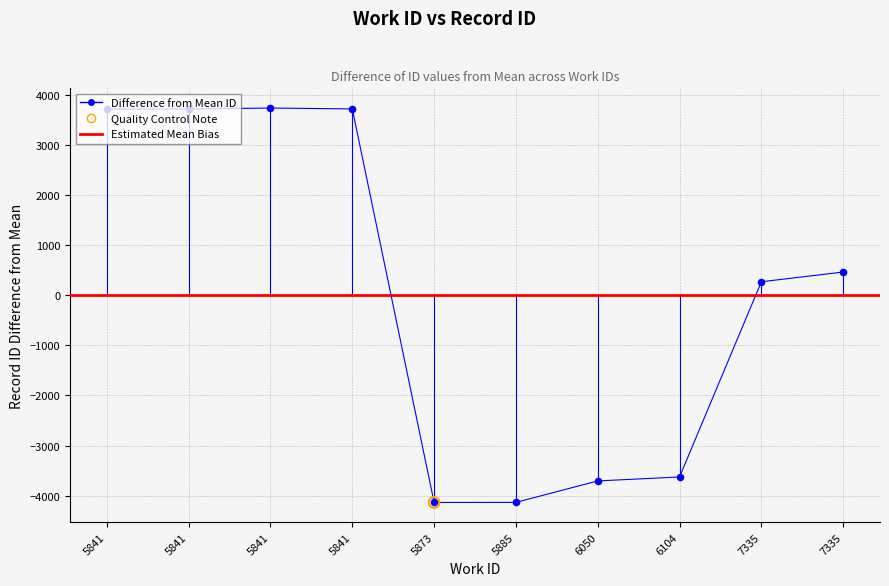

What is the change in value from 7335 to 5841?

+3271